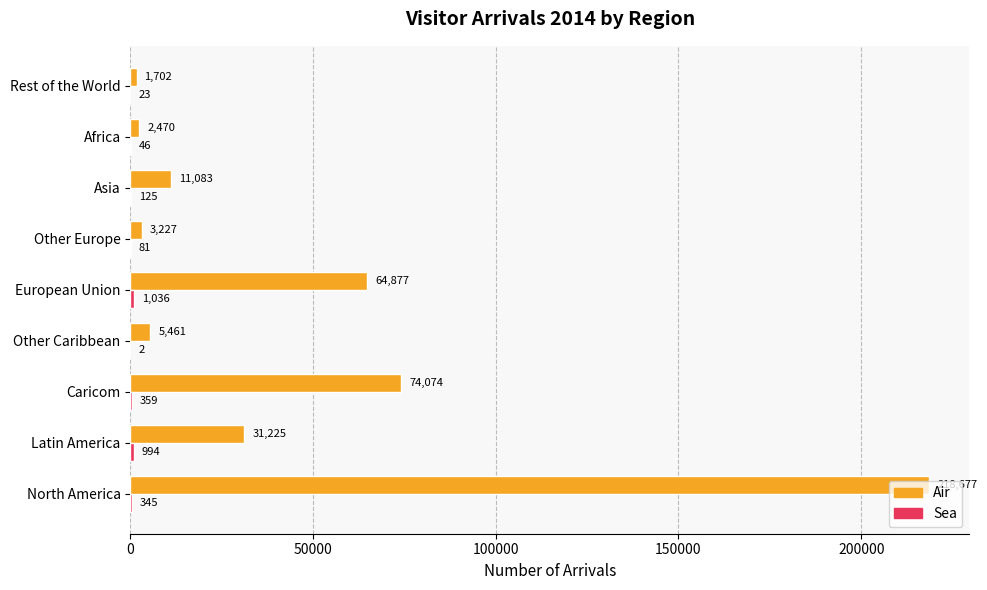

What value does the Air series have at Latin America?

31225